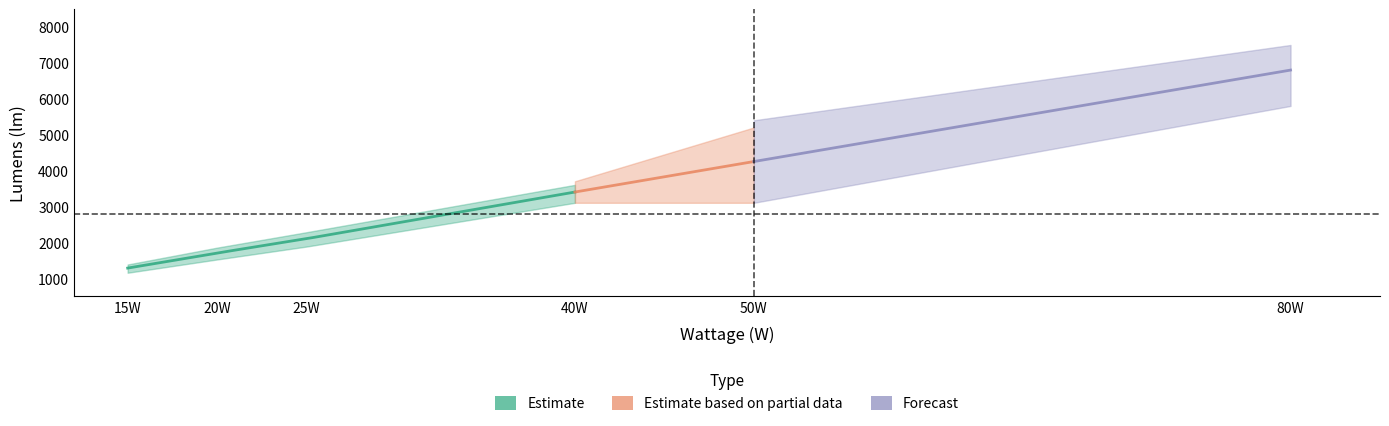

True or false: Lumens(lm) and Wattage(W) intersect in this chart.

False